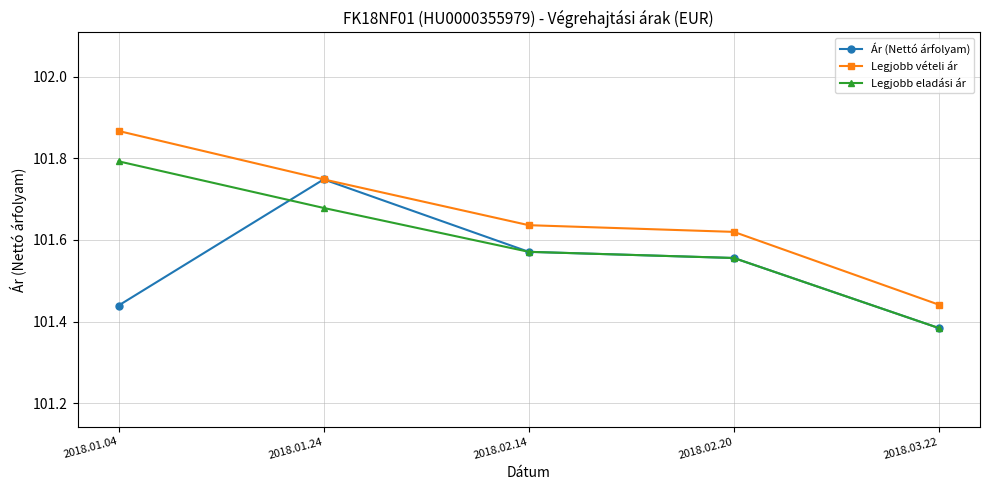

What is the difference between the Legjobb eladási ár values at 2018.03.22 and 2018.01.04?

0.4